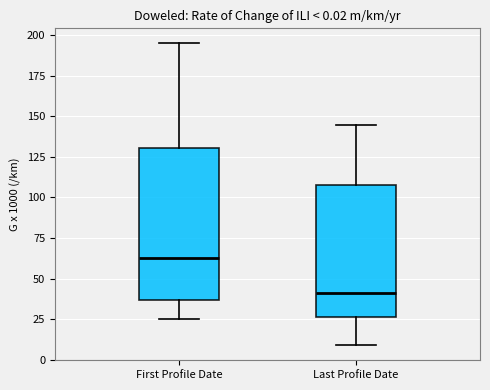

Which box has the lowest median line?

Last Profile Date